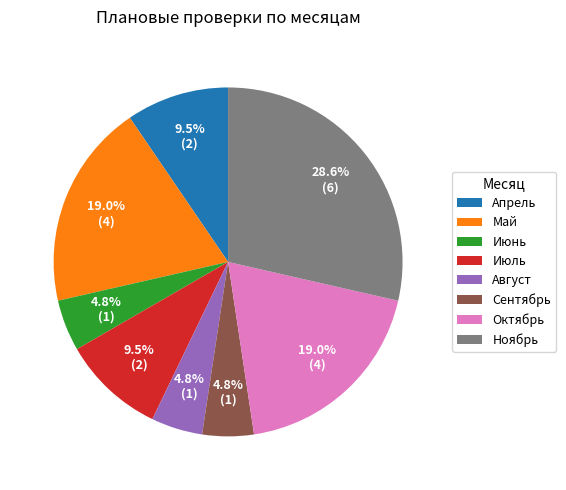

The Июль slice represents 3% of the pie. True or false?

False